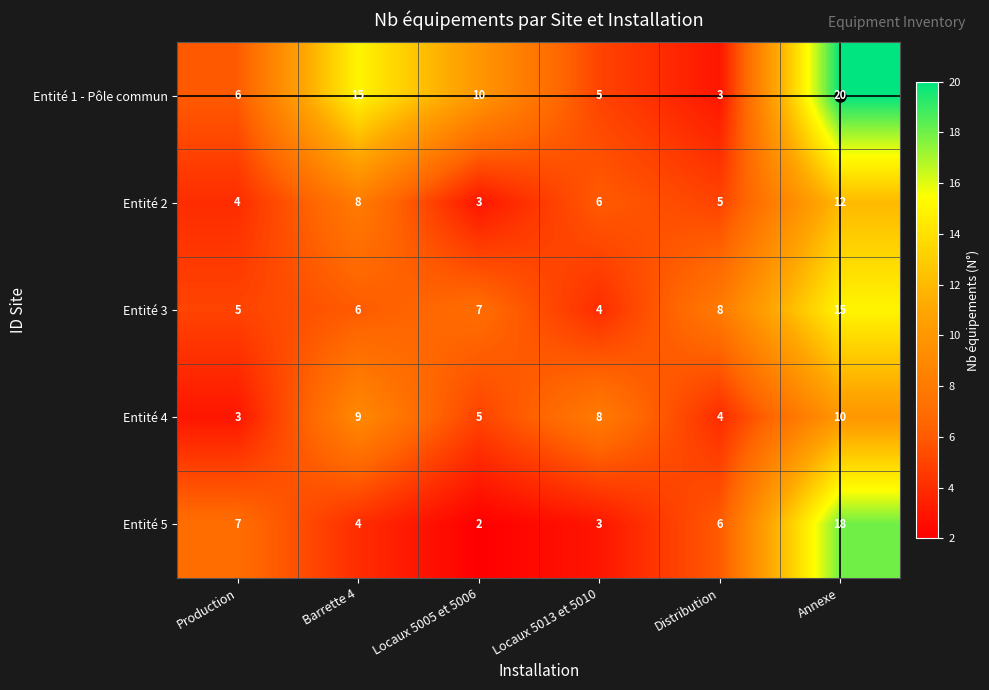

How many Entité 2 values are between 4 and 8?

4